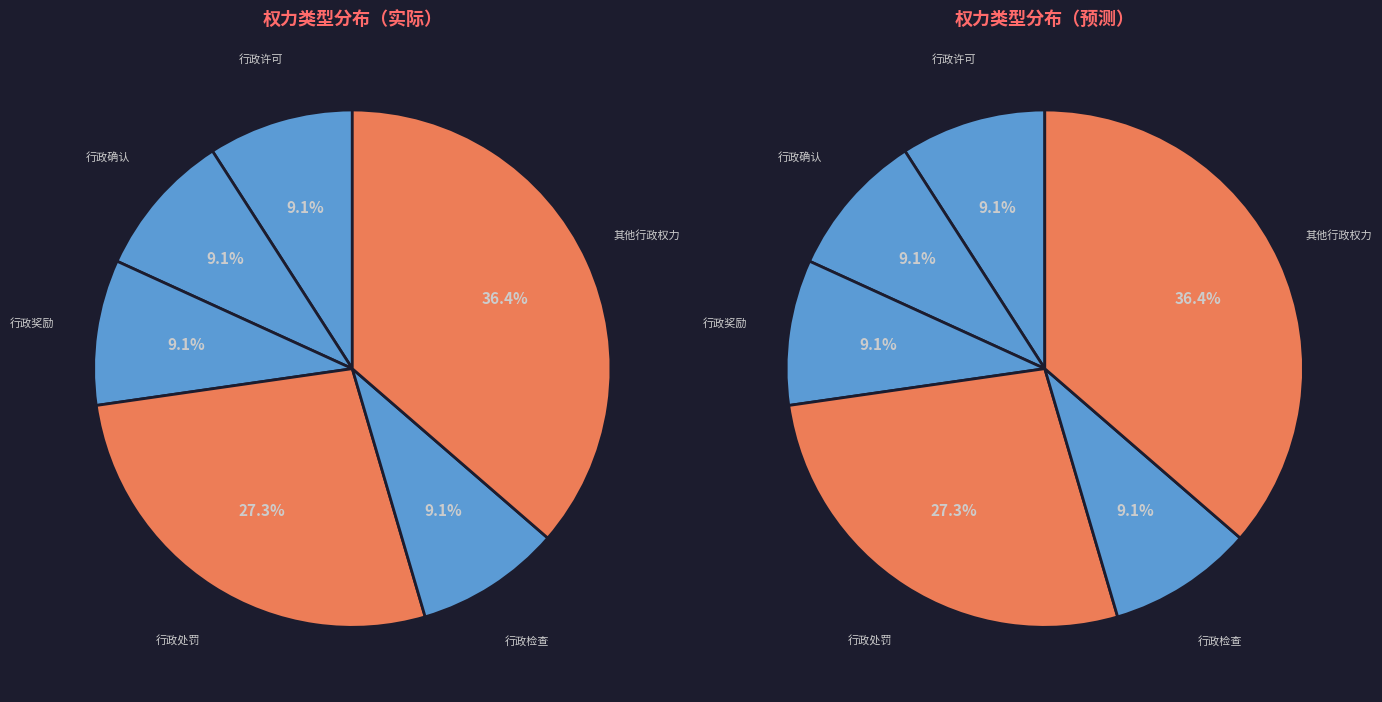

Approximately how many times larger is the value at 行政许可 compared to 行政确认?

1.0